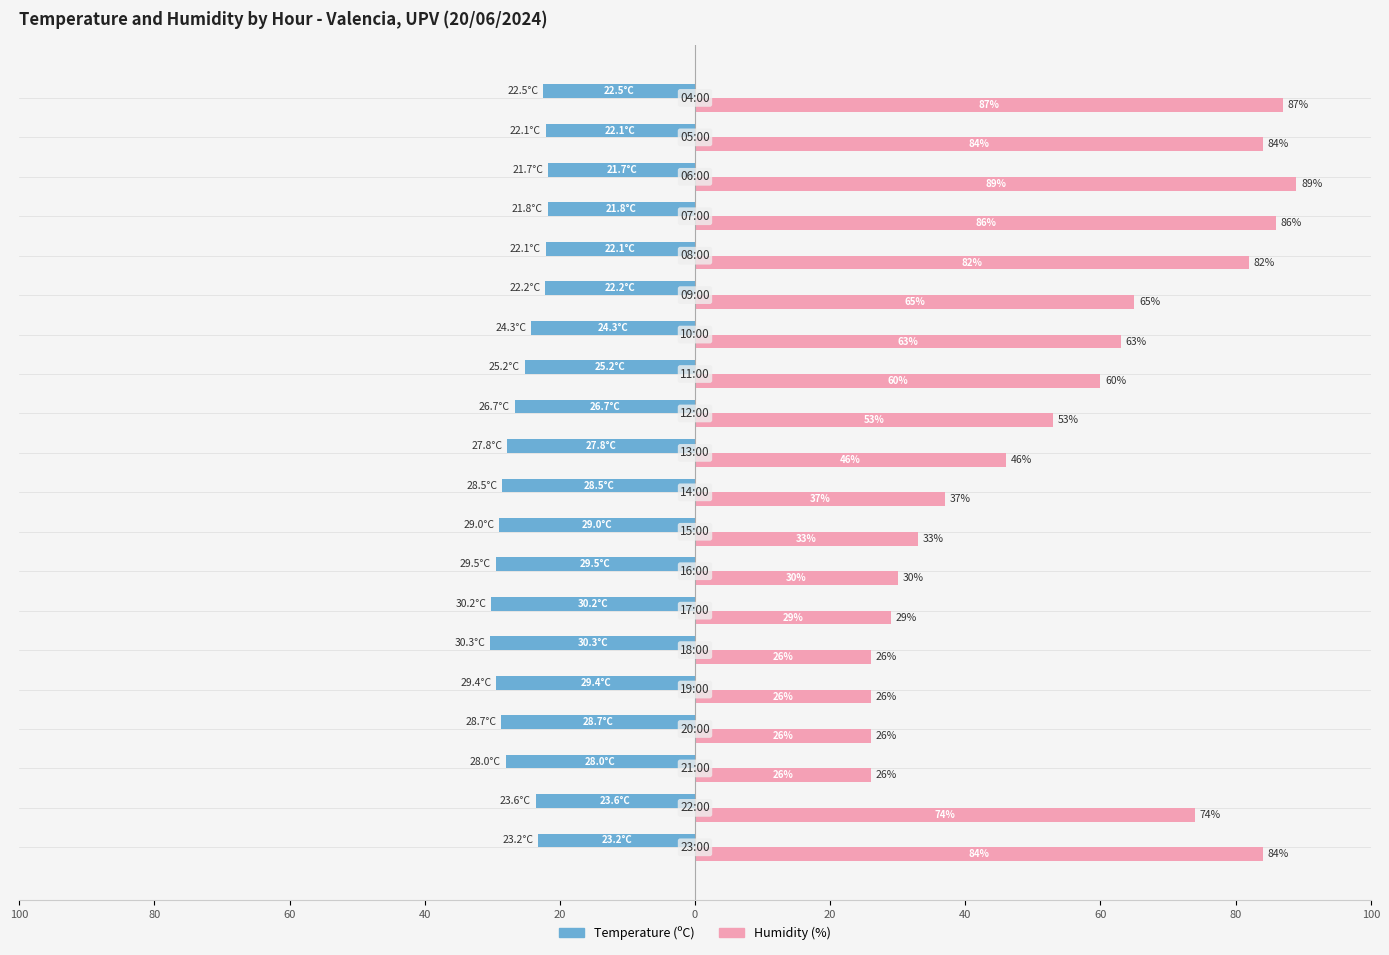

Rank the series by their maximum value, from lowest to highest.

Temperature (ºC), Humidity (%)